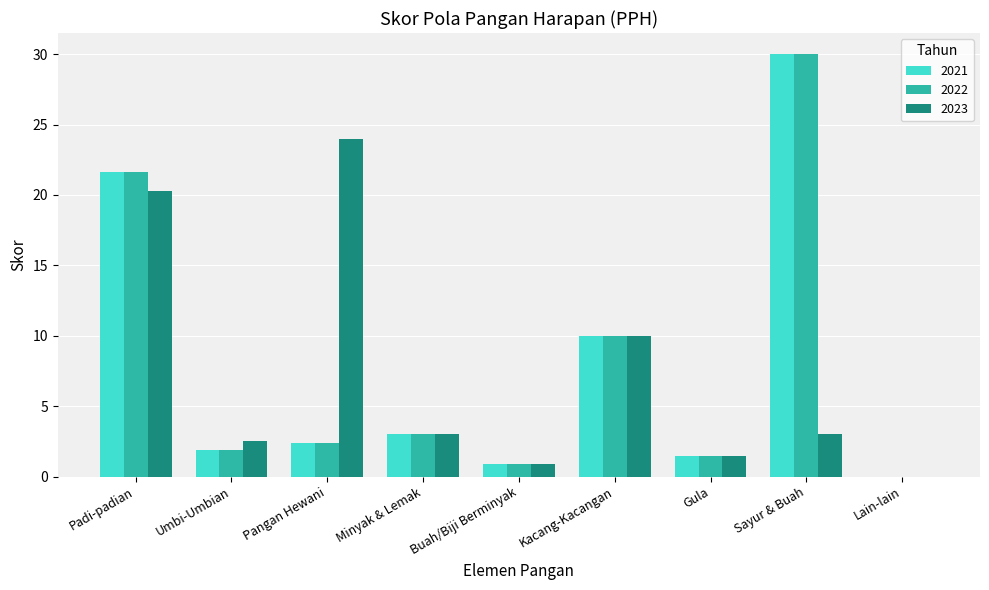

What is the greatest value displayed?

30.0